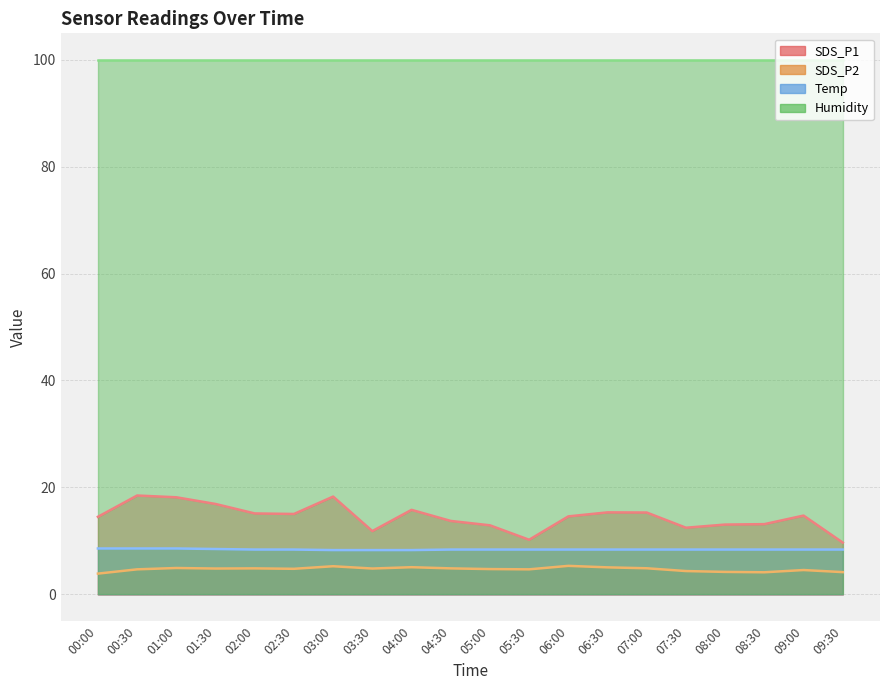

At which label does SDS_P2 first exceed 4?

00:30